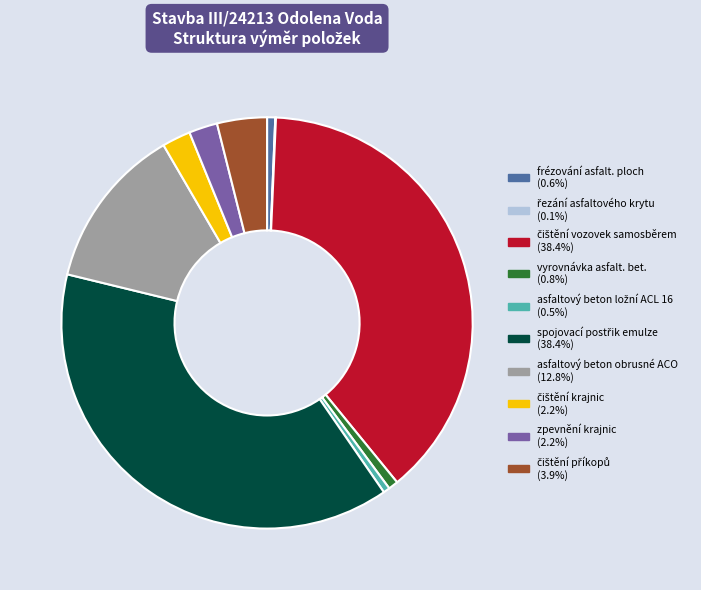

Is there any slice that represents more than half of the pie?

No